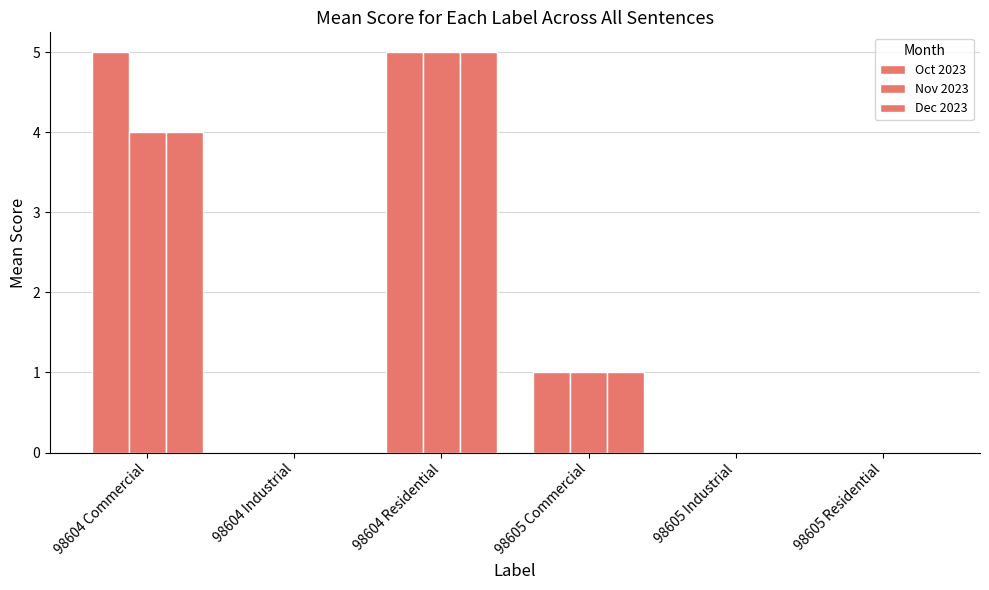

Rank the categories by Oct 2023 value from lowest to highest.

98604 Industrial, 98605 Industrial, 98605 Residential, 98605 Commercial, 98604 Commercial, 98604 Residential